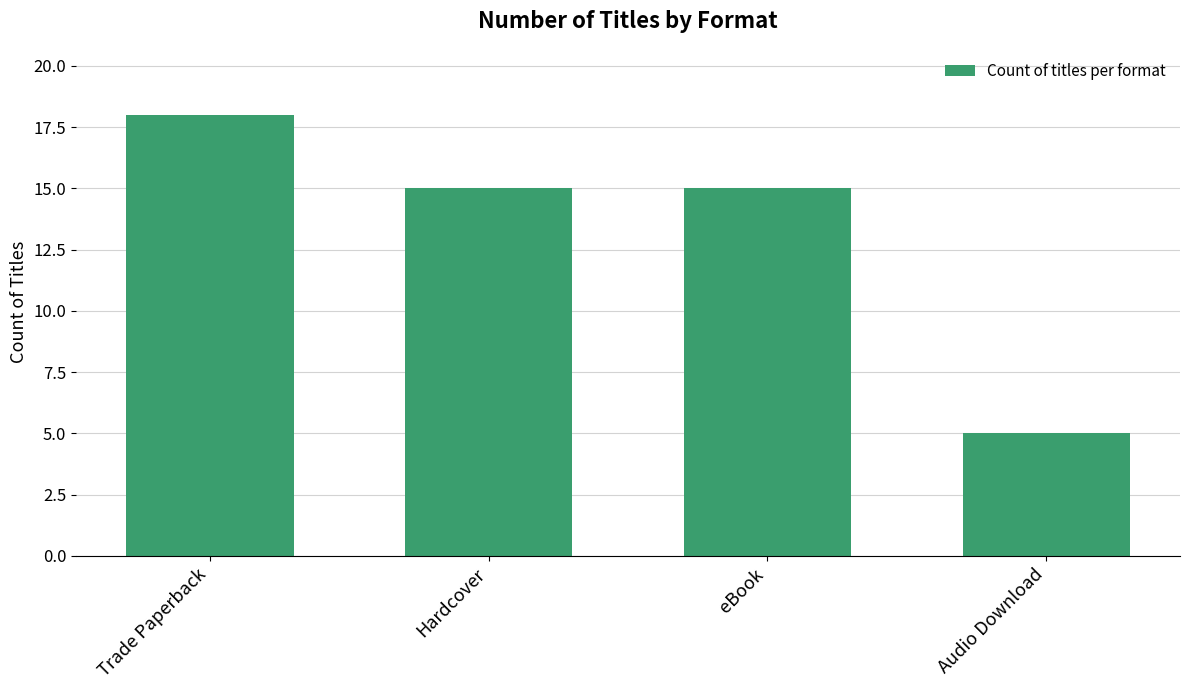

What is the change in value from eBook to Audio Download?

-10